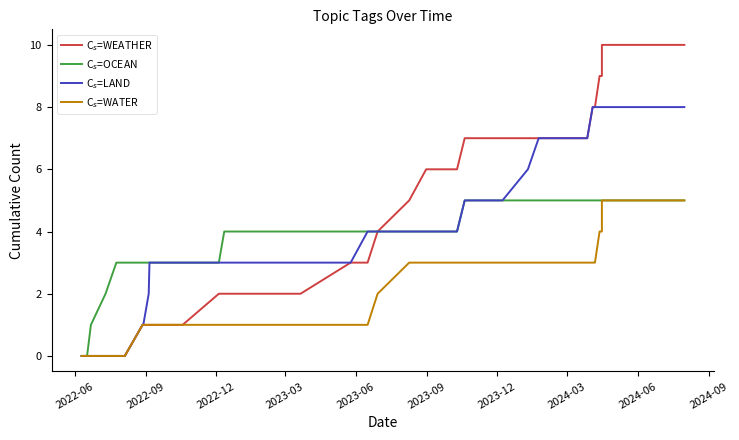

Reading left to right, what are all the values shown in this chart?

C$_s$=WEATHER: 0	0	0	0	0	0	1	1	1	1	1	2	2	2	2	3	3	4	5	6	6	7	7	7	7	7	7	8	8	9	9	10	10	10	10
C$_s$=OCEAN: 0	0	1	2	3	3	3	3	3	3	3	3	4	4	4	4	4	4	4	4	4	5	5	5	5	5	5	5	5	5	5	5	5	5	5
C$_s$=LAND: 0	0	0	0	0	0	1	1	2	3	3	3	3	3	3	3	4	4	4	4	4	5	5	5	6	7	7	8	8	8	8	8	8	8	8
C$_s$=WATER: 0	0	0	0	0	0	1	1	1	1	1	1	1	1	1	1	1	2	3	3	3	3	3	3	3	3	3	3	3	4	4	5	5	5	5